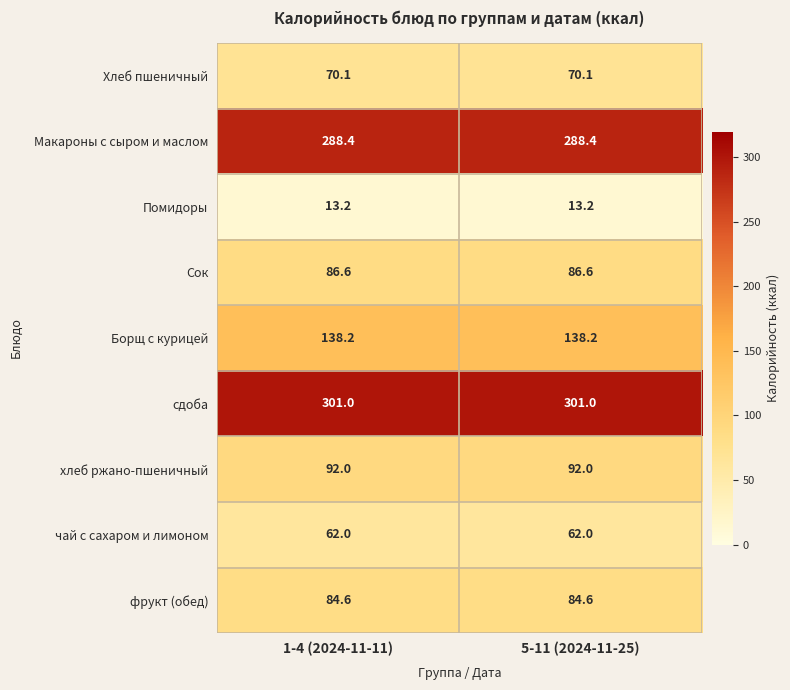

What is the minimum value shown in the chart?

13.2